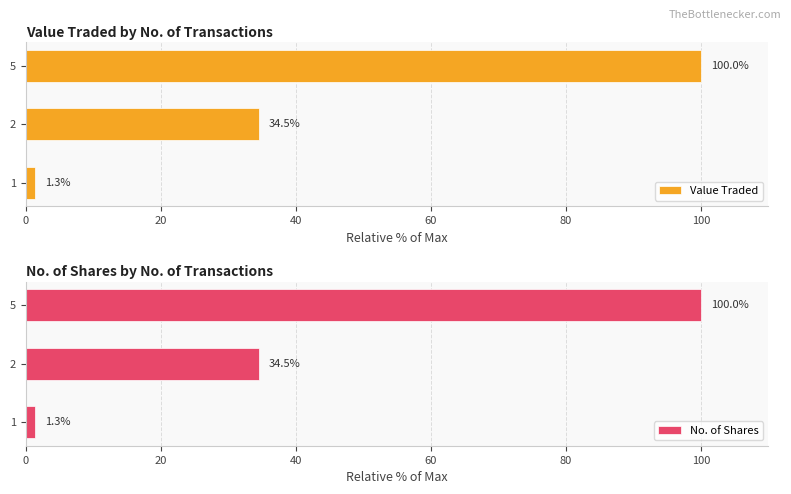

True or false: No. of Shares has a value of 1.3 at 1.

True